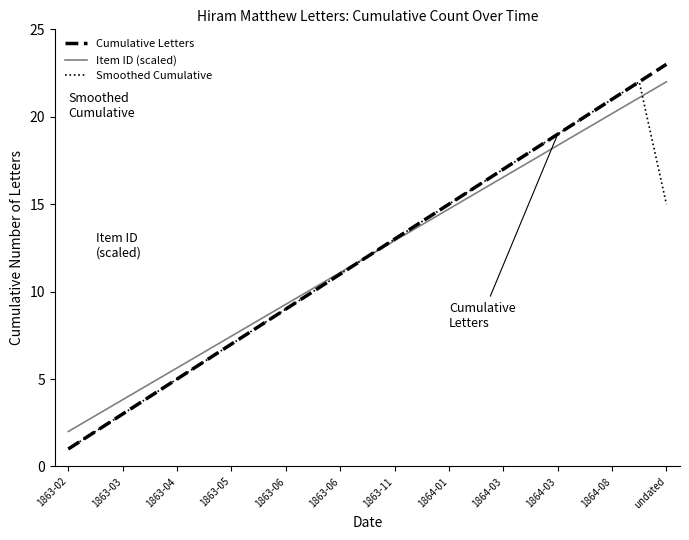

Which series has the widest spread of values?

Cumulative Letters